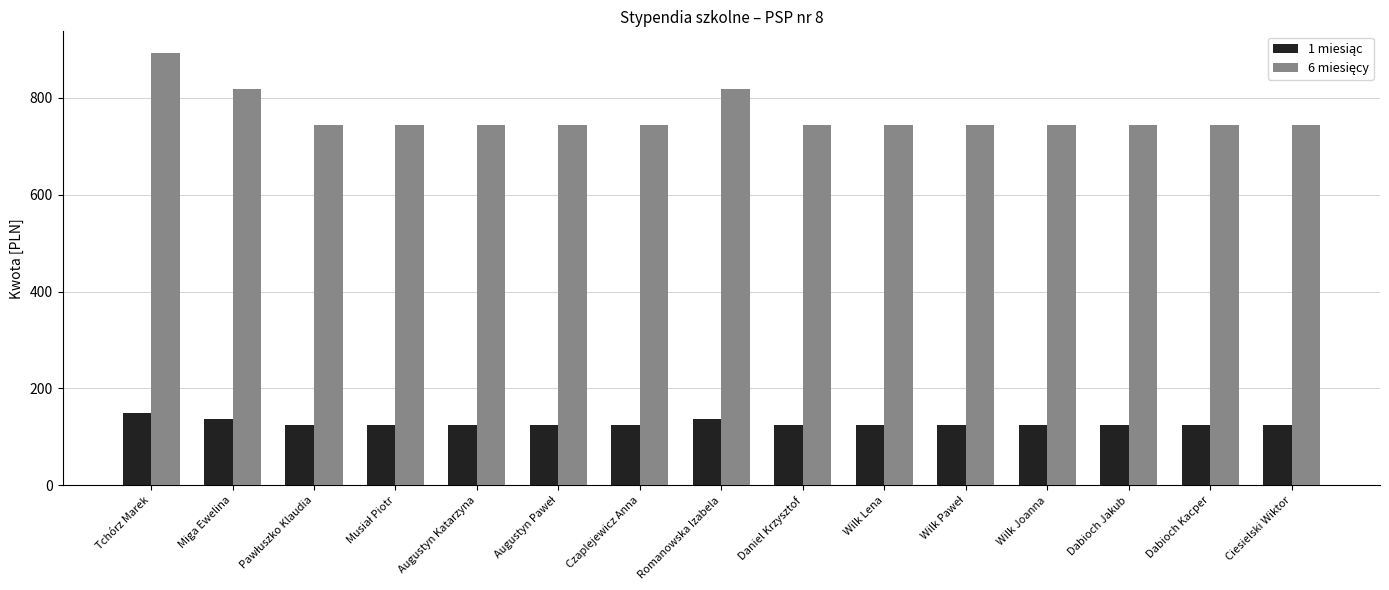

At how many categories does at least one series exceed 725?

15